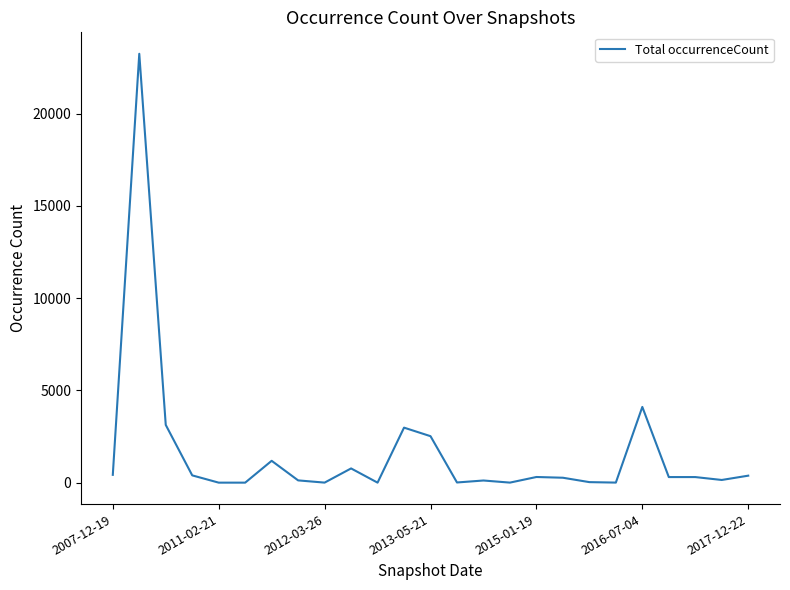

Does the chart display data point markers on the line(s)?

No